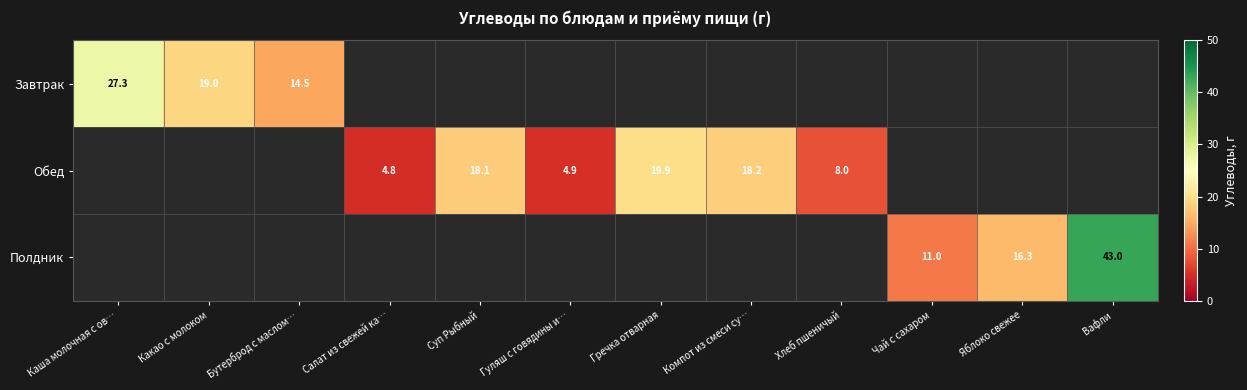

The Завтрак series shows 19.0 at Какао с молоком. True or false?

True